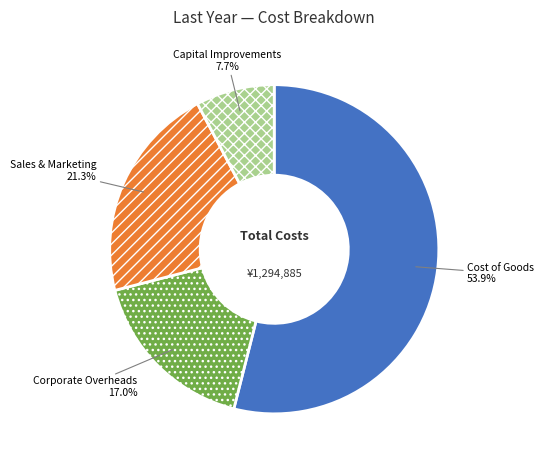

How many slices are in this pie chart?

4